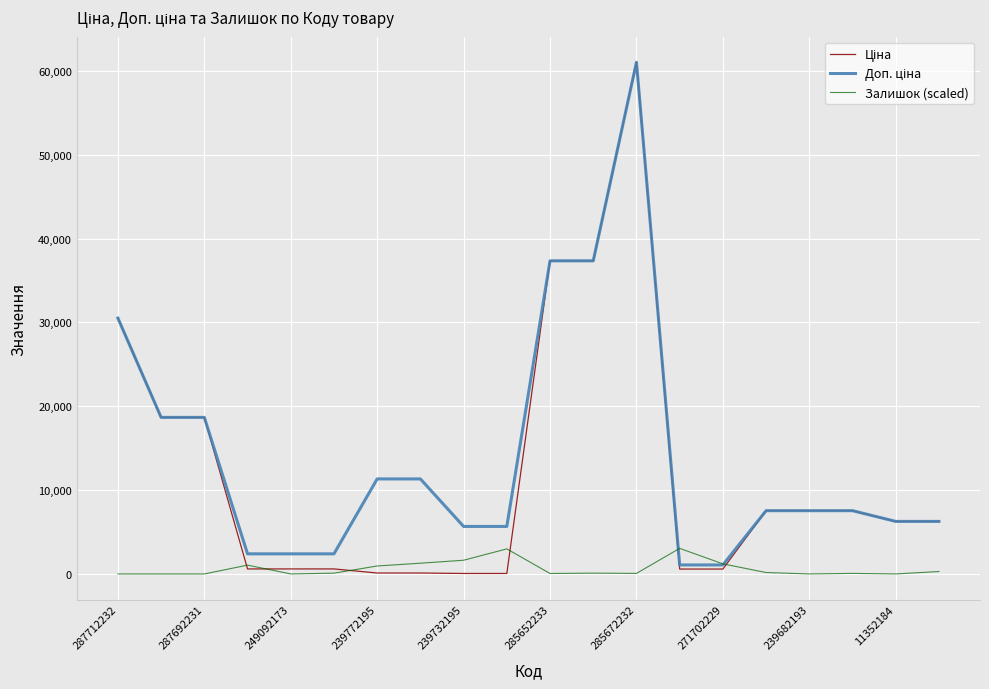

What is the greatest value displayed?

61024.7